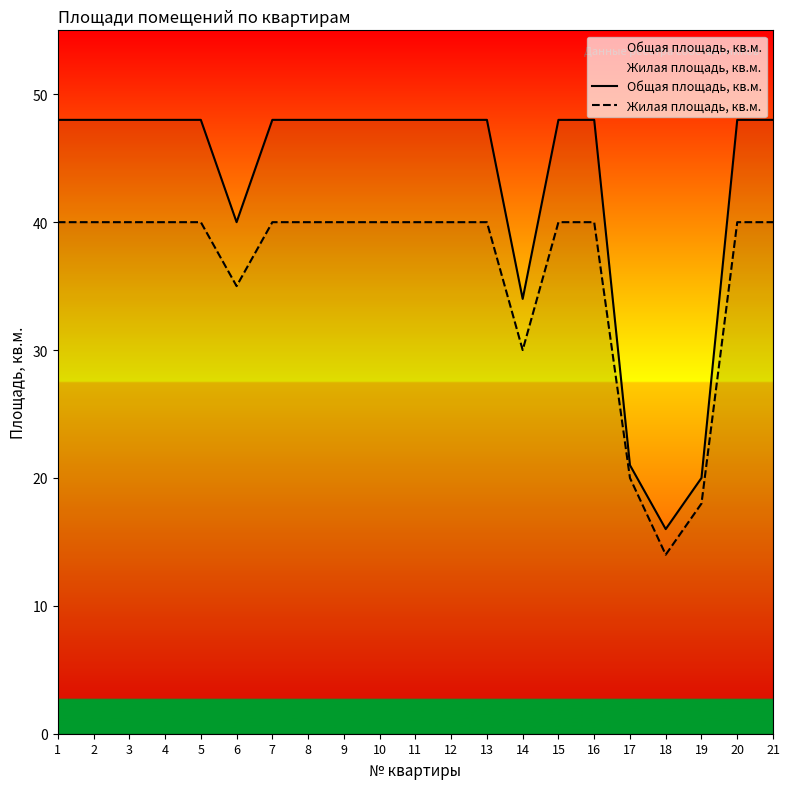

At which label does Жилая площадь, кв.м. reach its peak?

1